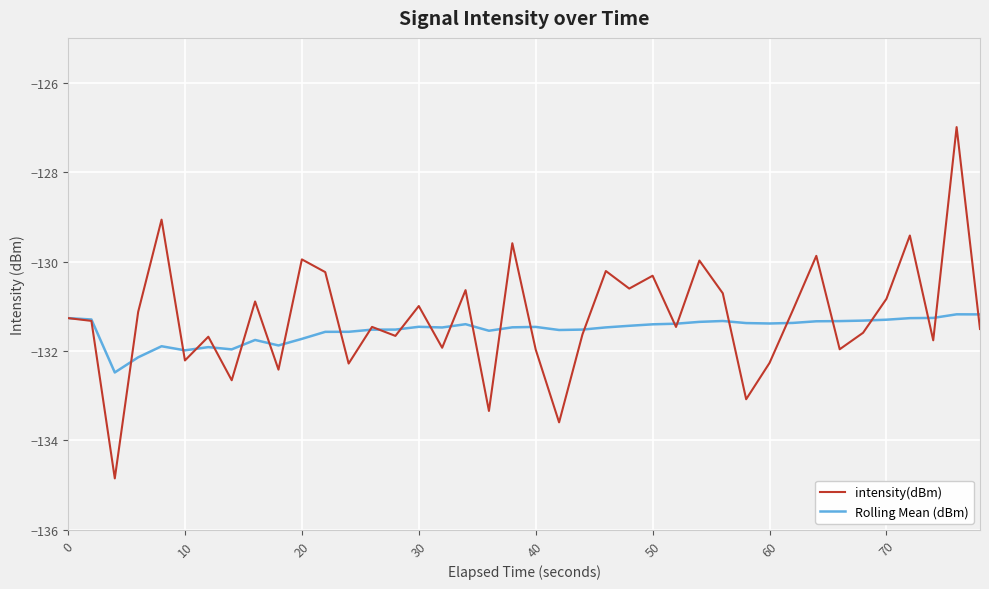

Rank the series by their maximum value, from lowest to highest.

Rolling Mean (dBm), intensity(dBm)